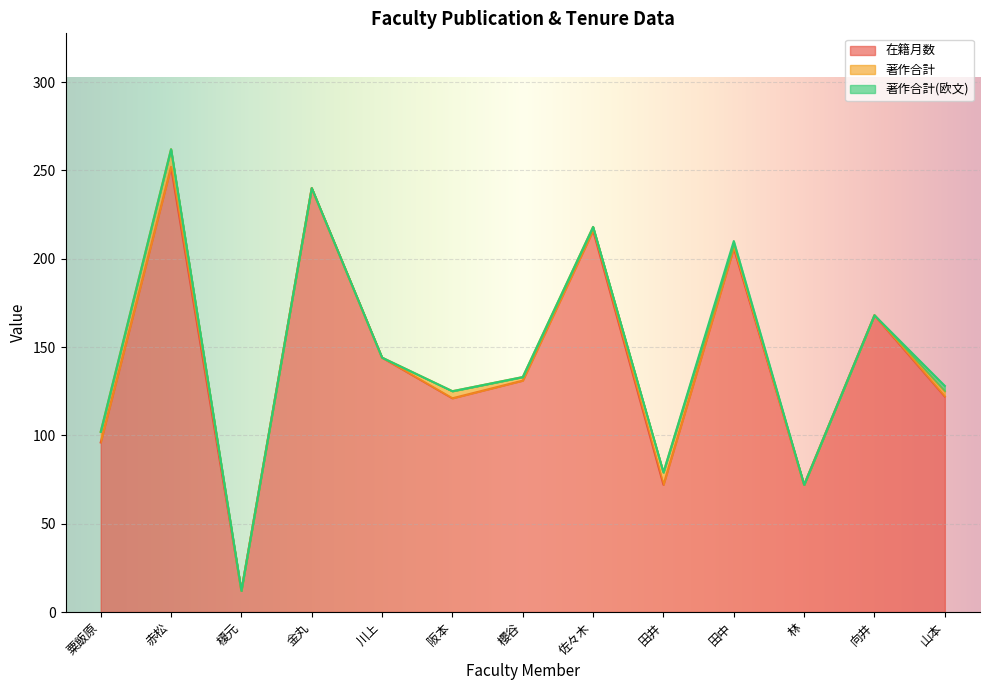

In 在籍月数, how many points are lower than both neighbors (excluding endpoints)?

4